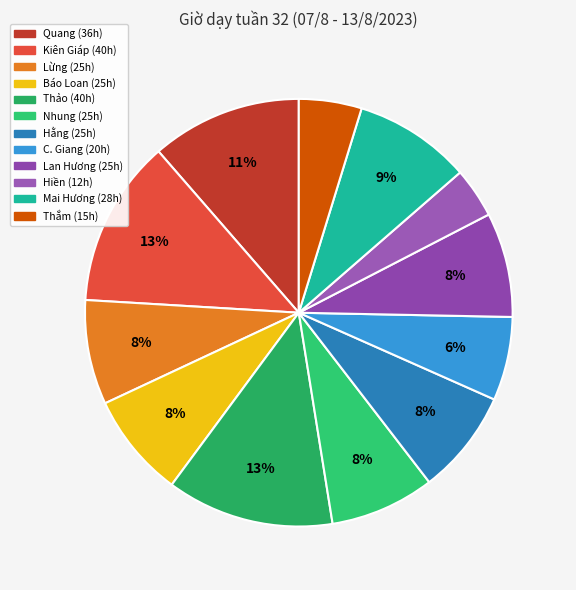

Count the number of slices in the pie.

12